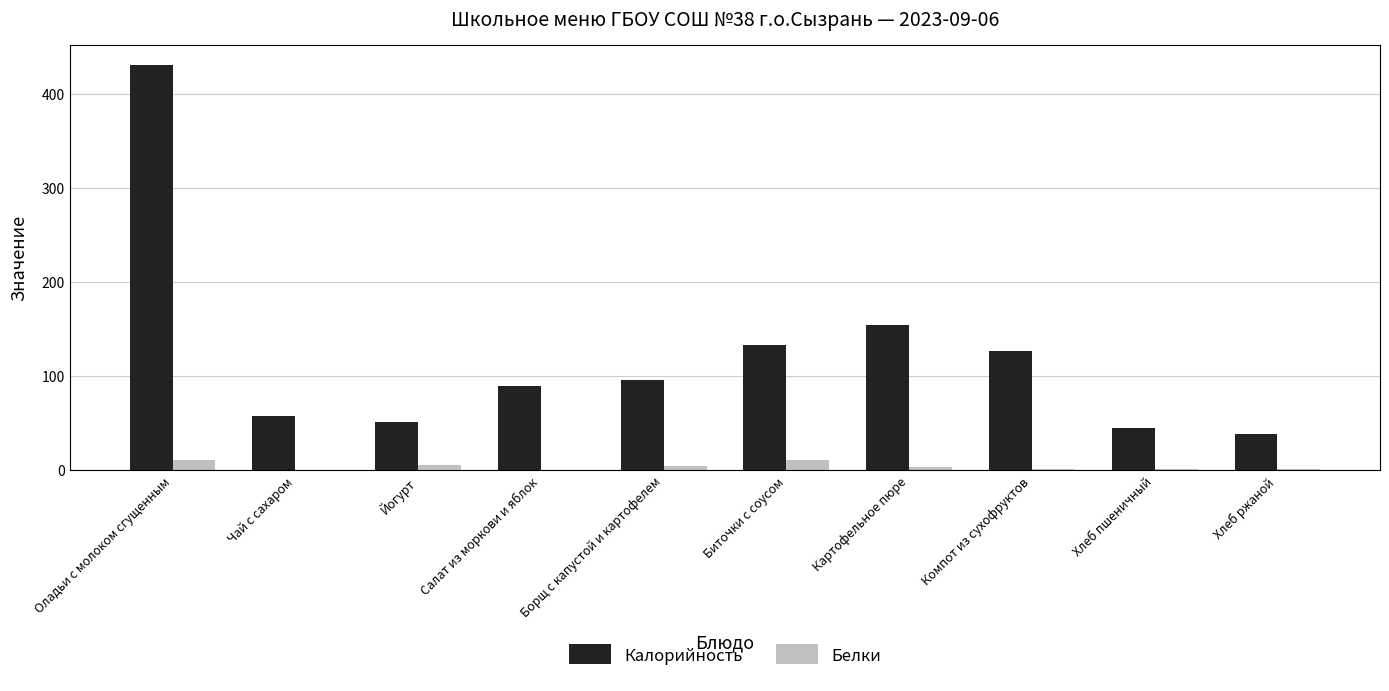

At which category is the sum across all series the highest?

Оладьи с молоком сгущенным